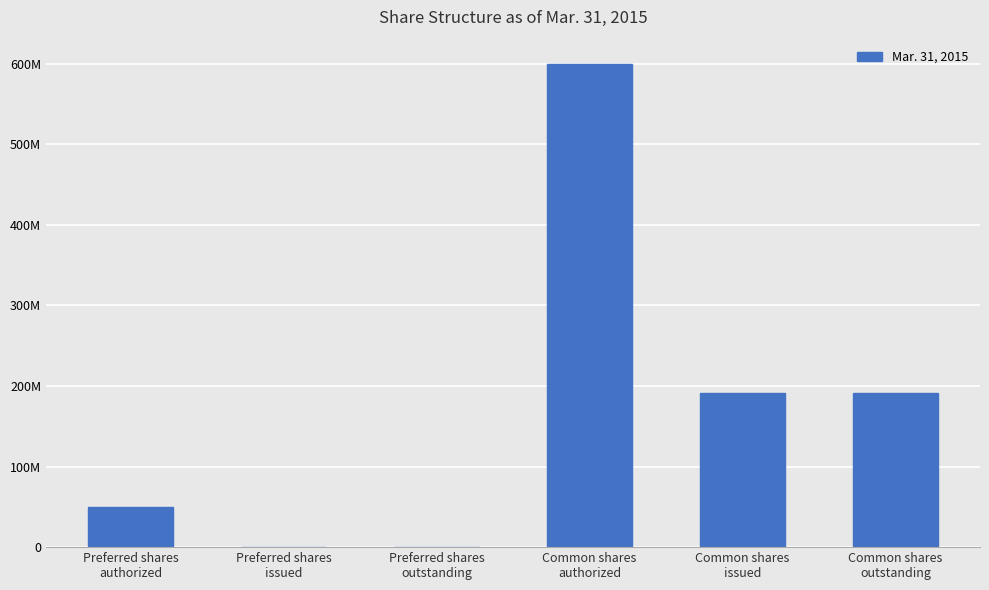

Reading left to right, extract all data points from this chart.

Preferred shares
authorized=50000000	Preferred shares
issued=0	Preferred shares
outstanding=0	Common shares
authorized=600000000	Common shares
issued=190776618	Common shares
outstanding=190776618